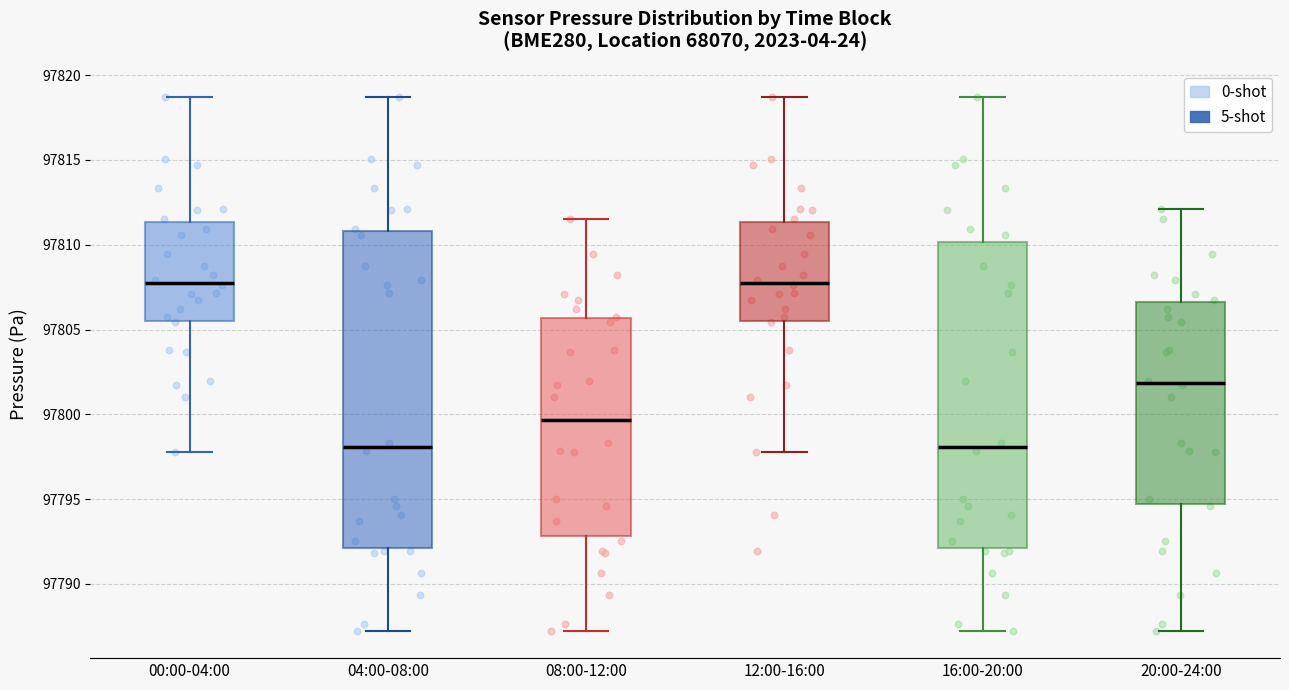

Where is the upper edge of the box for 04:00-08:00 on the y-axis? The values are not printed on the chart, so give them approximately, as read against the axis.

97811.0